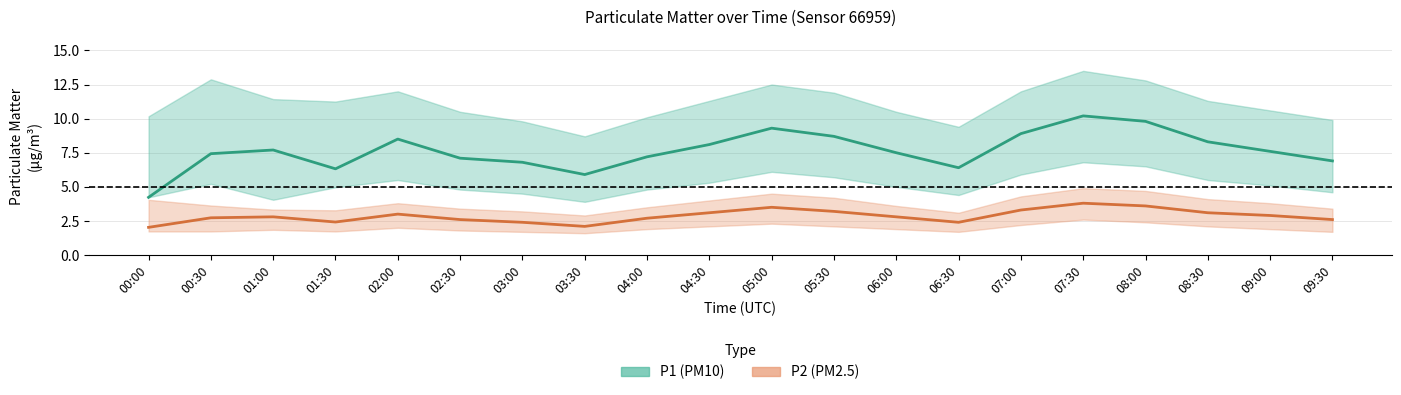

Reading right to left, what are all the values shown in this chart?

P1 (PM10): 6.9	7.6	8.3	9.8	10.2	8.9	6.4	7.5	8.7	9.3	8.1	7.2	5.9	6.8	7.1	8.5	6.3	7.7	7.4	4.2
P2 (PM2.5): 2.6	2.9	3.1	3.6	3.8	3.3	2.4	2.8	3.2	3.5	3.1	2.7	2.1	2.4	2.6	3.0	2.4	2.8	2.7	2.0